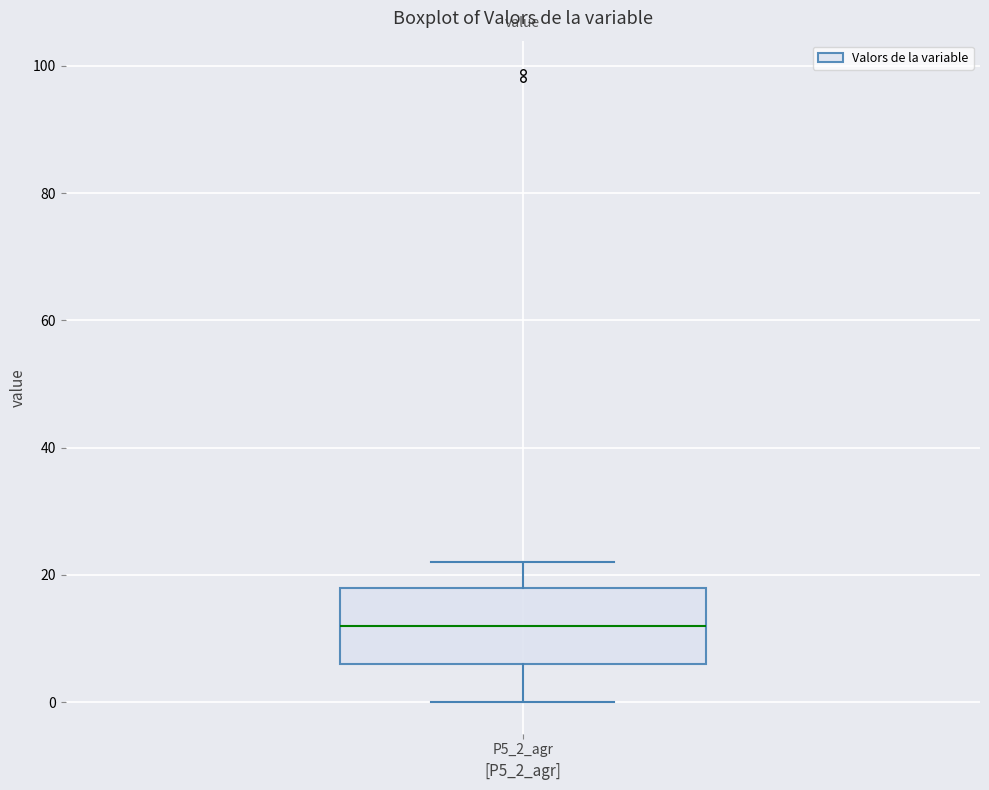

Read this box plot against the y-axis: the position of the median line, the range covered by the box, and the ends of both whiskers. The values are not printed on the chart, so give them approximately, as read against the axis.

median 12, box 6 to 18, whiskers 0 to 22